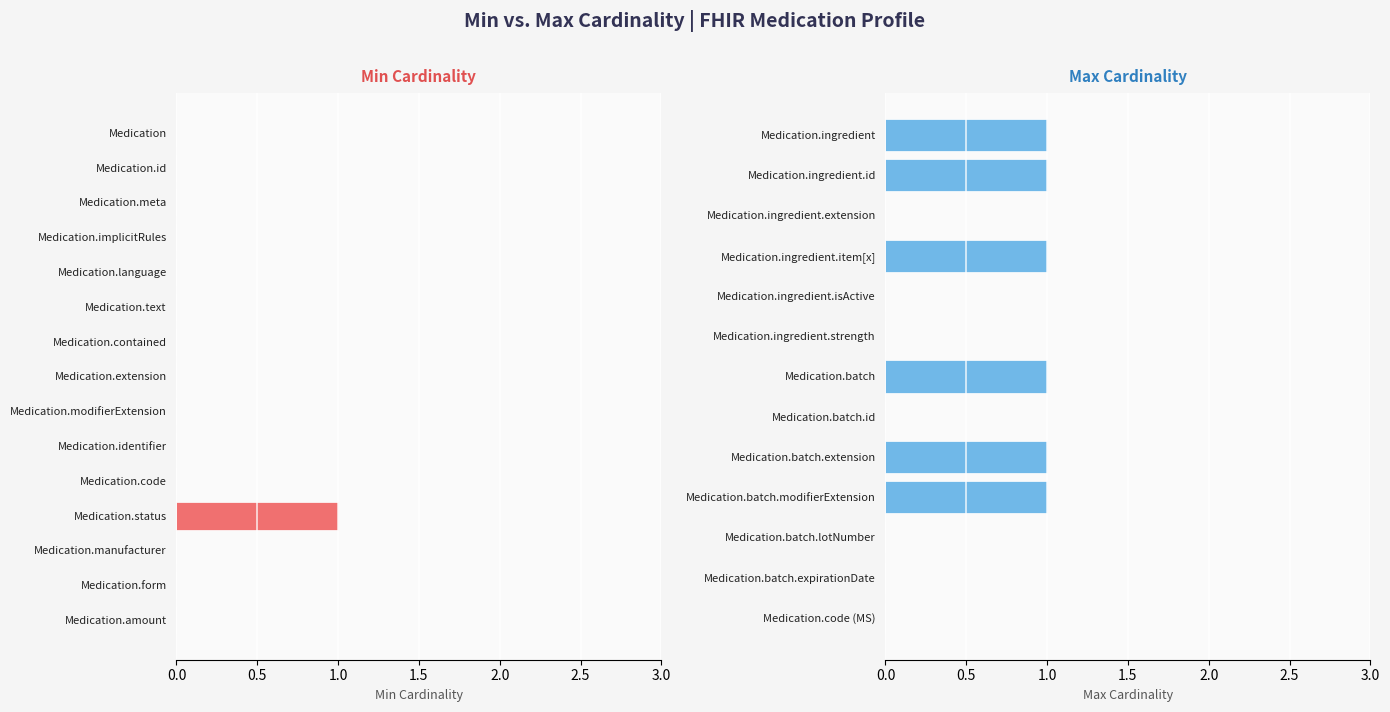

Which series has the largest total across all categories?

Max